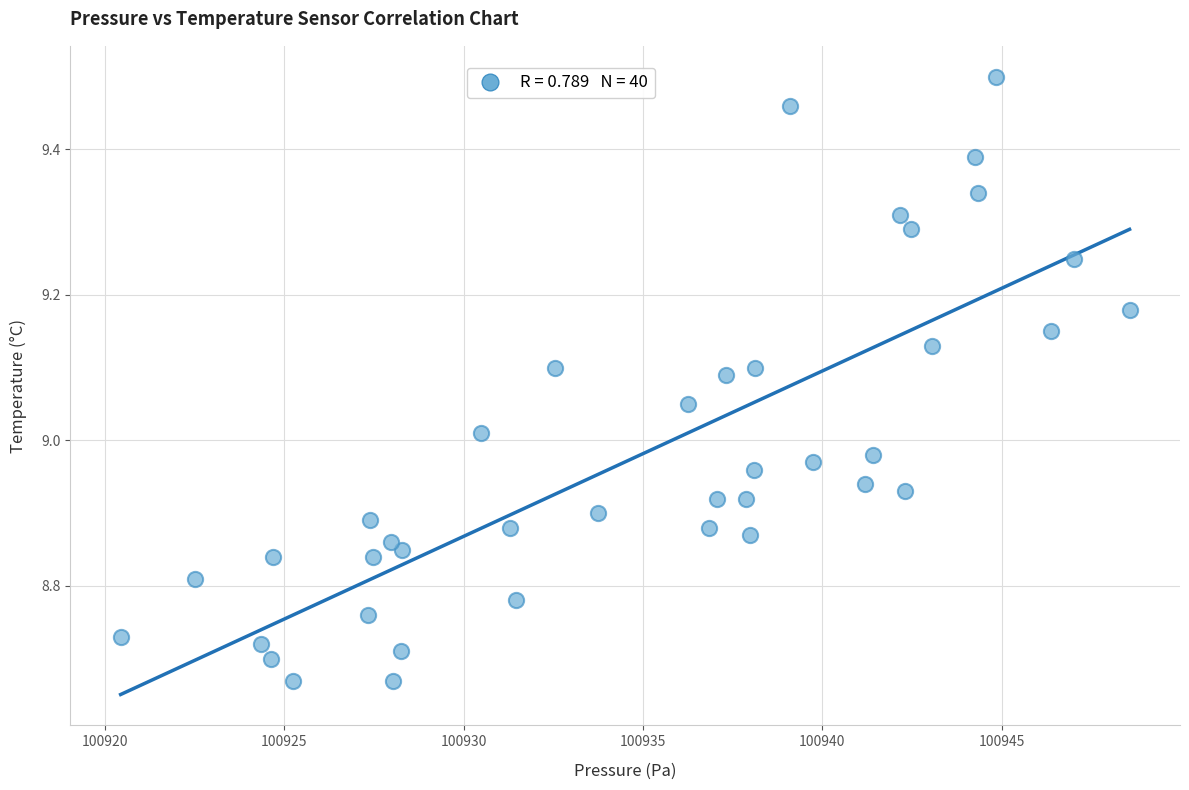

What is the range of Y values (max minus min)?

0.8